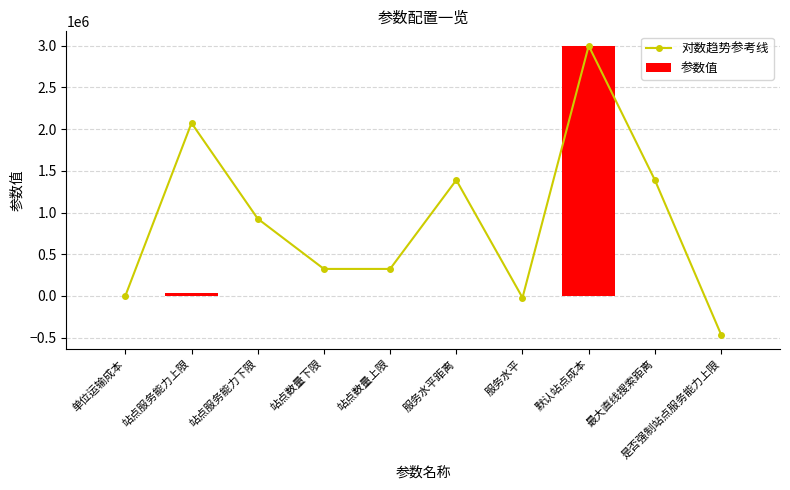

What is the difference between the maximum and minimum values in the 对数趋势参考线 series?

3463168.7